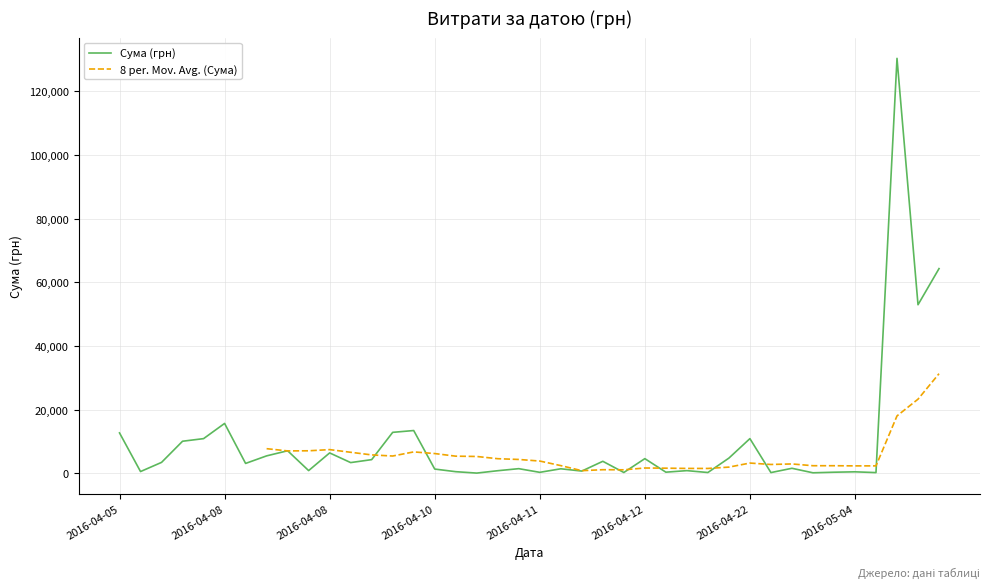

True or false: the data shows 3321.5 at 08.04.2016.

True